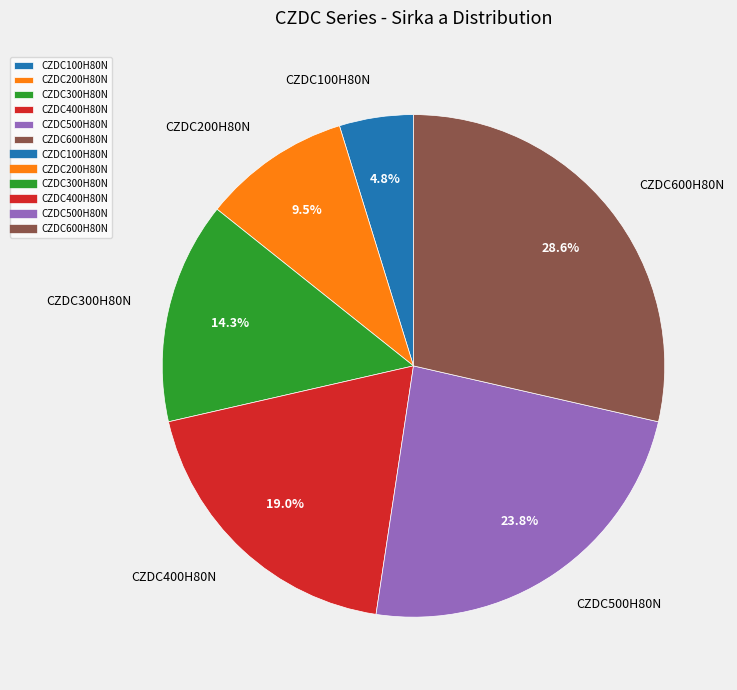

What is the ratio of the value at CZDC600H80N to the value at CZDC500H80N?

1.2